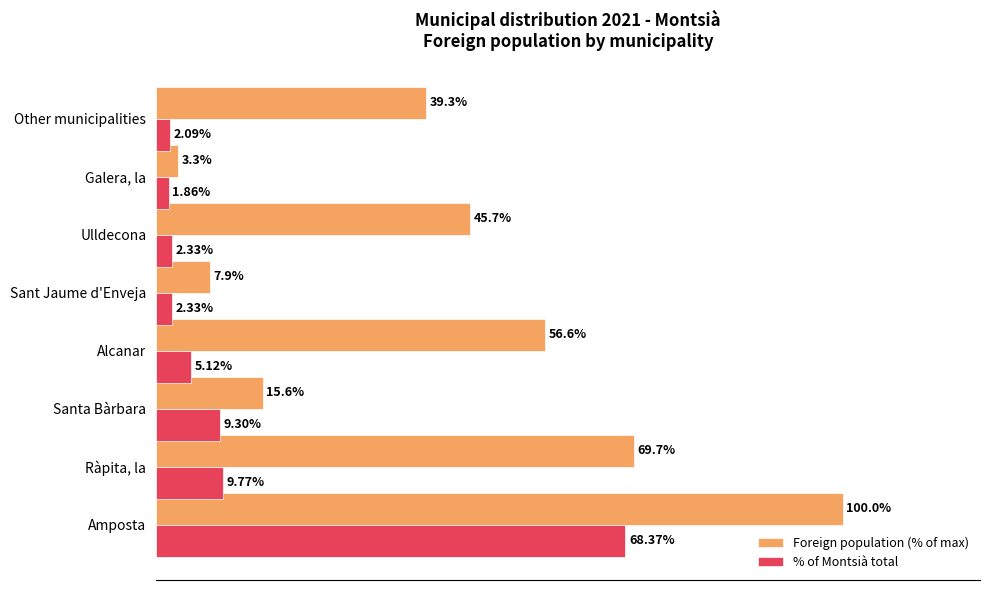

Is the value of Foreign population (% of max) at Amposta greater than the value of % of Montsià total at Ràpita, la?

Yes